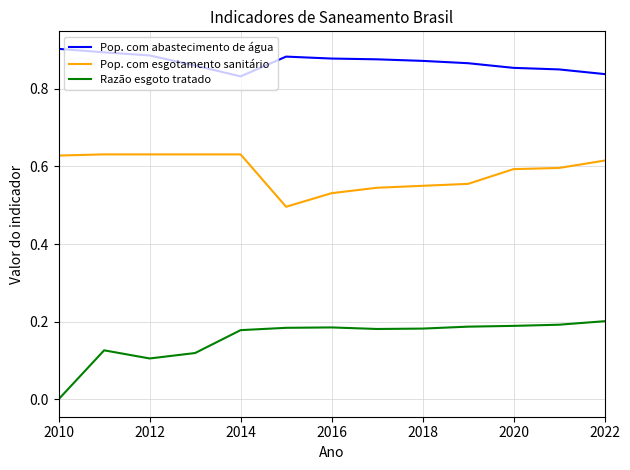

List the series in order of their peak value, highest first.

Pop. com abastecimento de água, Pop. com esgotamento sanitário, Razão esgoto tratado